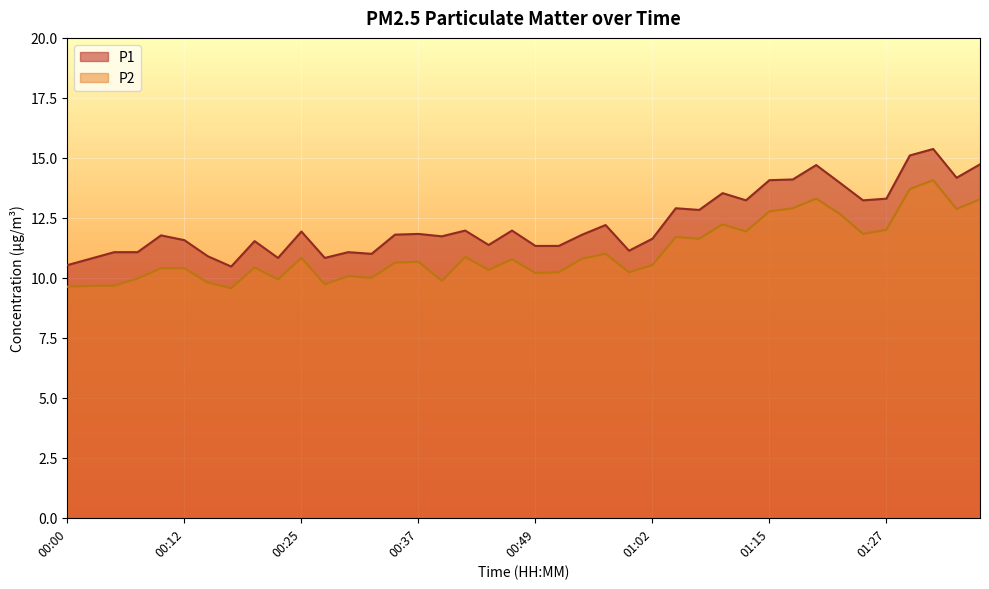

List the labels in order of P2 value, largest first.

01:32, 01:29, 01:19, 01:37, 01:17, 01:34, 01:15, 01:22, 01:10, 01:27, 01:12, 01:24, 01:05, 01:07, 00:57, 00:42, 00:25, 00:54, 00:47, 00:37, 00:35, 01:02, 00:20, 00:10, 00:12, 00:44, 00:52, 01:00, 00:49, 00:30, 00:32, 00:07, 00:22, 00:39, 00:15, 00:27, 00:02, 00:05, 00:00, 00:17